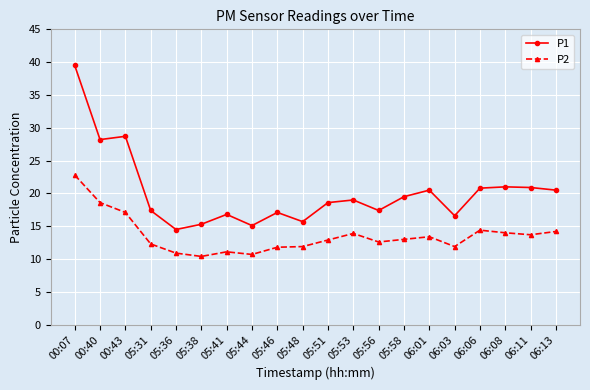

List the series in order of their overall mean, lowest first.

P2, P1